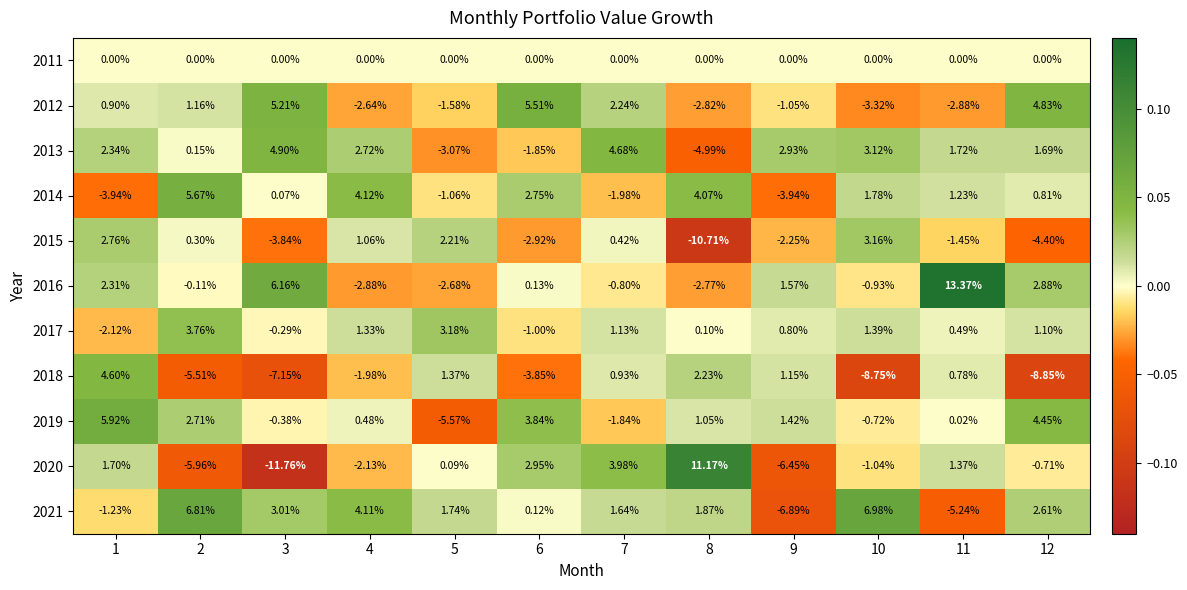

Reading left to right, transcribe all the data shown in this chart.

2011: 1=0.0	2=0.0	3=0.0	4=0.0	5=0.0	6=0.0	7=0.0	8=0.0	9=0.0	10=0.0	11=0.0	12=0.0
2012: 1=0.9	2=1.2	3=5.2	4=-2.6	5=-1.6	6=5.5	7=2.2	8=-2.8	9=-1.1	10=-3.3	11=-2.9	12=4.8
2013: 1=2.3	2=0.1	3=4.9	4=2.7	5=-3.1	6=-1.9	7=4.7	8=-5.0	9=2.9	10=3.1	11=1.7	12=1.7
2014: 1=-3.9	2=5.7	3=0.1	4=4.1	5=-1.1	6=2.8	7=-2.0	8=4.1	9=-3.9	10=1.8	11=1.2	12=0.8
2015: 1=2.8	2=0.3	3=-3.8	4=1.1	5=2.2	6=-2.9	7=0.4	8=-10.7	9=-2.2	10=3.2	11=-1.4	12=-4.4
2016: 1=2.3	2=-0.1	3=6.2	4=-2.9	5=-2.7	6=0.1	7=-0.8	8=-2.8	9=1.6	10=-0.9	11=13.4	12=2.9
2017: 1=-2.1	2=3.8	3=-0.3	4=1.3	5=3.2	6=-1.0	7=1.1	8=0.1	9=0.8	10=1.4	11=0.5	12=1.1
2018: 1=4.6	2=-5.5	3=-7.2	4=-2.0	5=1.4	6=-3.9	7=0.9	8=2.2	9=1.1	10=-8.8	11=0.8	12=-8.8
2019: 1=5.9	2=2.7	3=-0.4	4=0.5	5=-5.6	6=3.8	7=-1.8	8=1.1	9=1.4	10=-0.7	11=0.0	12=4.5
2020: 1=1.7	2=-6.0	3=-11.8	4=-2.1	5=0.1	6=3.0	7=4.0	8=11.2	9=-6.5	10=-1.0	11=1.4	12=-0.7
2021: 1=-1.2	2=6.8	3=3.0	4=4.1	5=1.7	6=0.1	7=1.6	8=1.9	9=-6.9	10=7.0	11=-5.2	12=2.6